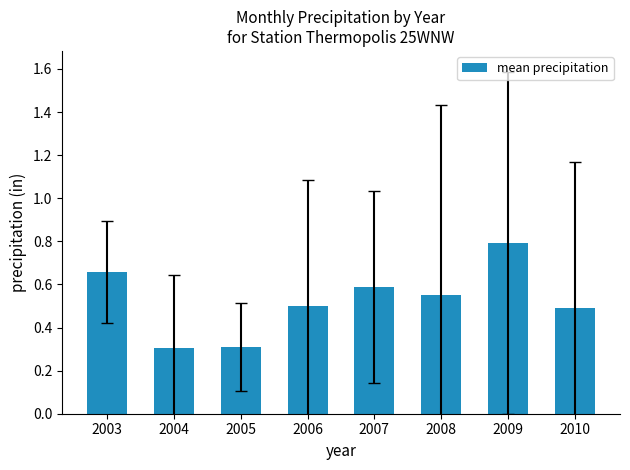

What is the minimum value shown in the chart?

0.3